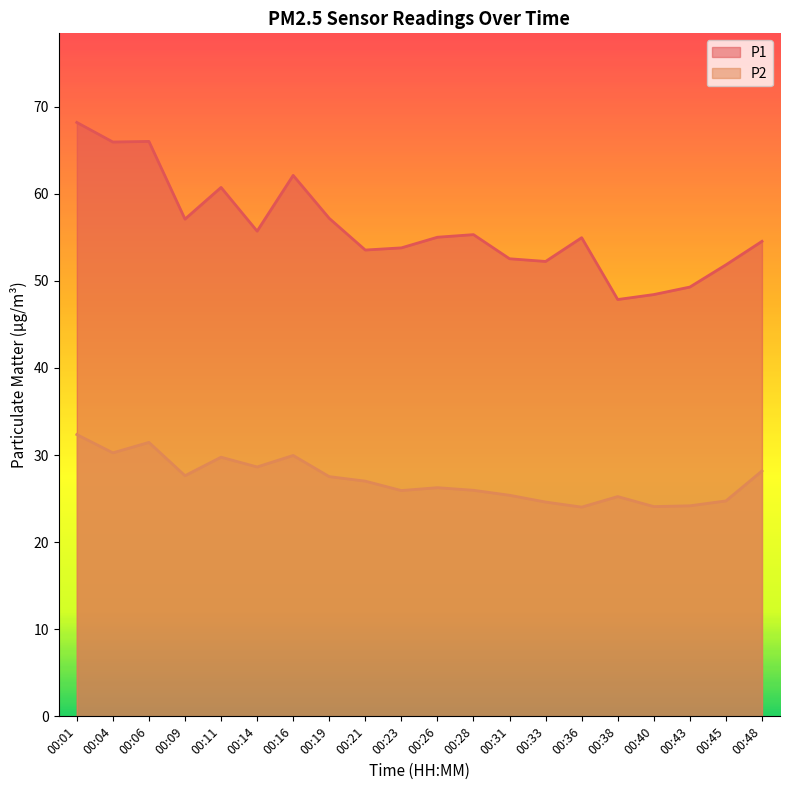

How many data points does each series have?

20